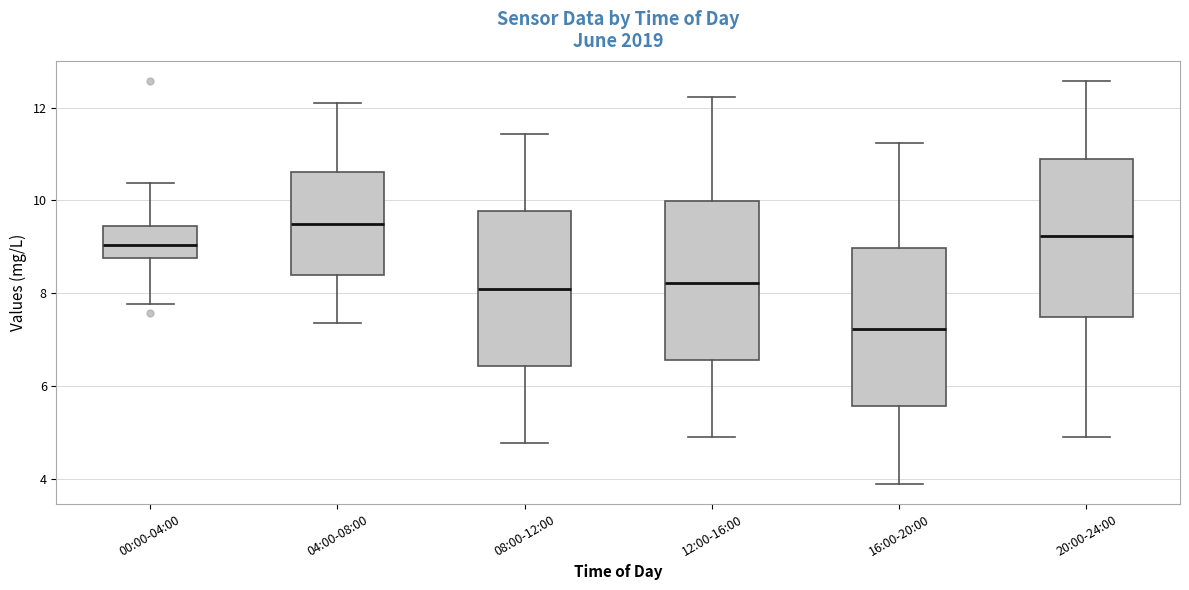

Reading left to right, transcribe this box plot: for each box, give where its median line is, the range the box spans, and where its two whiskers end, as read against the y-axis. The values are not printed on the chart, so give them approximately, as read against the axis.

00:00-04:00: median 9.0, box 8.8 to 9.4, whiskers 7.8 to 10.4
04:00-08:00: median 9.6, box 8.4 to 10.6, whiskers 7.4 to 12.2
08:00-12:00: median 8.2, box 6.4 to 9.8, whiskers 4.8 to 11.4
12:00-16:00: median 8.2, box 6.6 to 10.0, whiskers 5.0 to 12.2
16:00-20:00: median 7.2, box 5.6 to 9.0, whiskers 4.0 to 11.2
20:00-24:00: median 9.2, box 7.4 to 11.0, whiskers 5.0 to 12.6